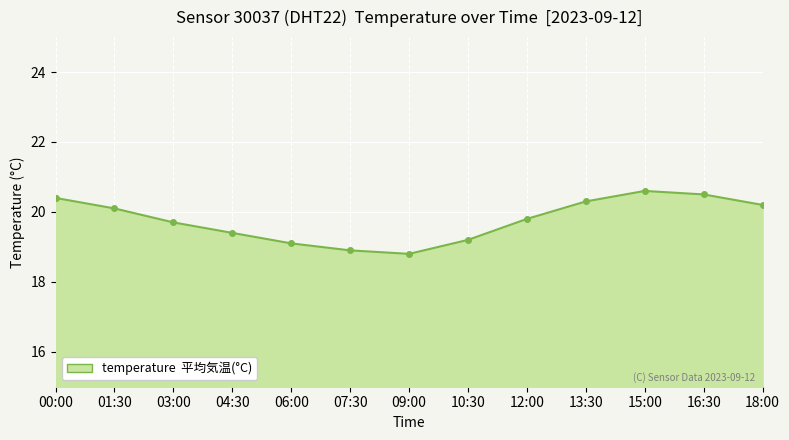

Which has a higher value, 13:30 or 03:00?

13:30